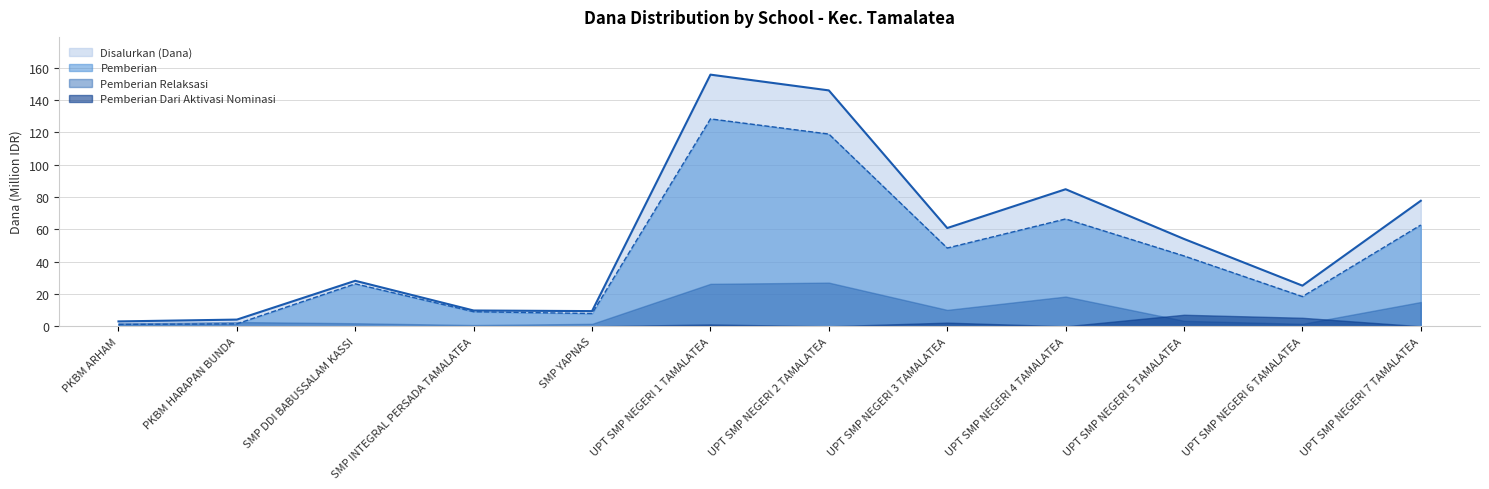

Rank the series by their maximum value, from lowest to highest.

Pemberian Dari Aktivasi Nominasi, Pemberian Relaksasi, Pemberian, Disalurkan (Dana)